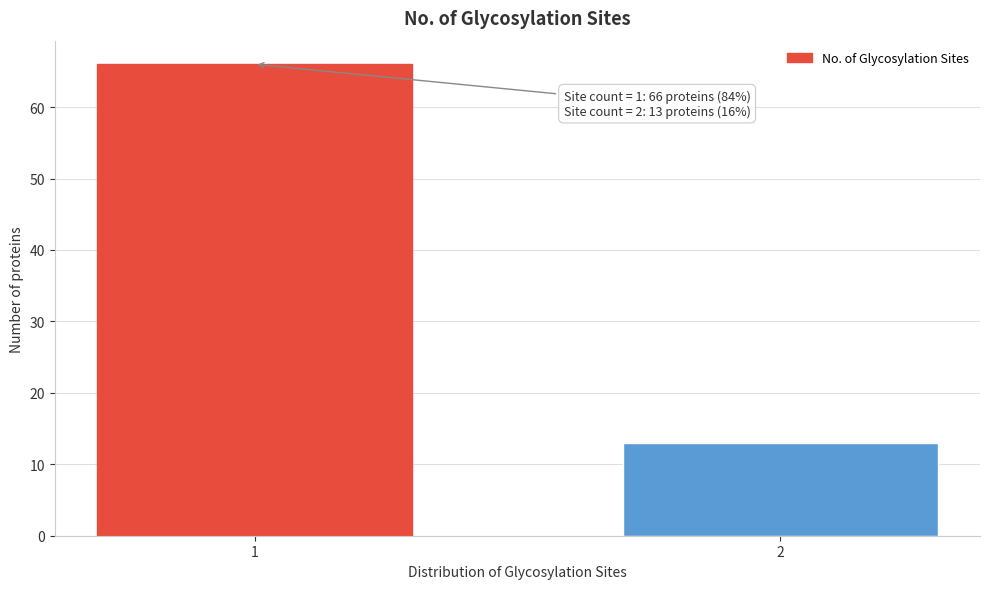

Reading left to right, extract all data points from this chart.

1=66	2=13